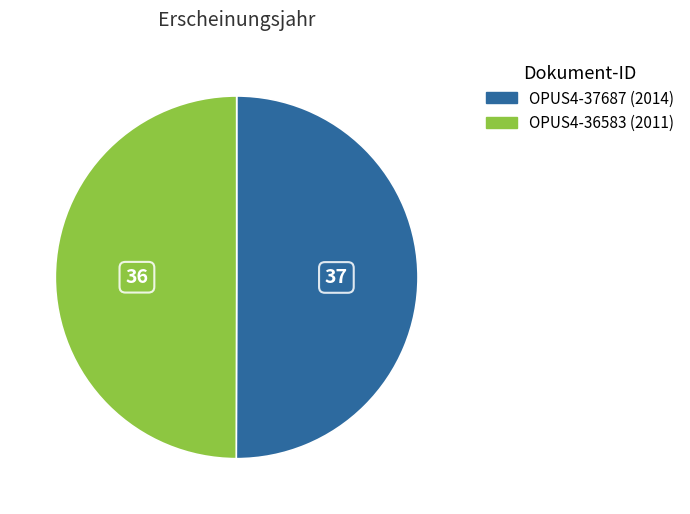

What is the ratio of the value at OPUS4-37687 to the value at OPUS4-36583?

1.0